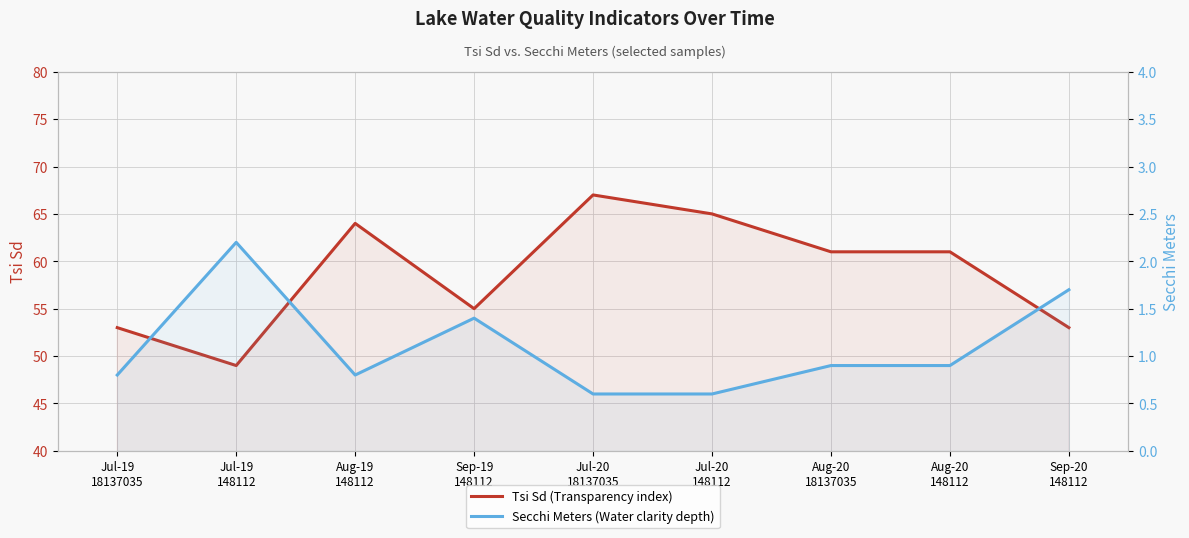

Which category has the lowest value across all series?

Jul-20
18137035